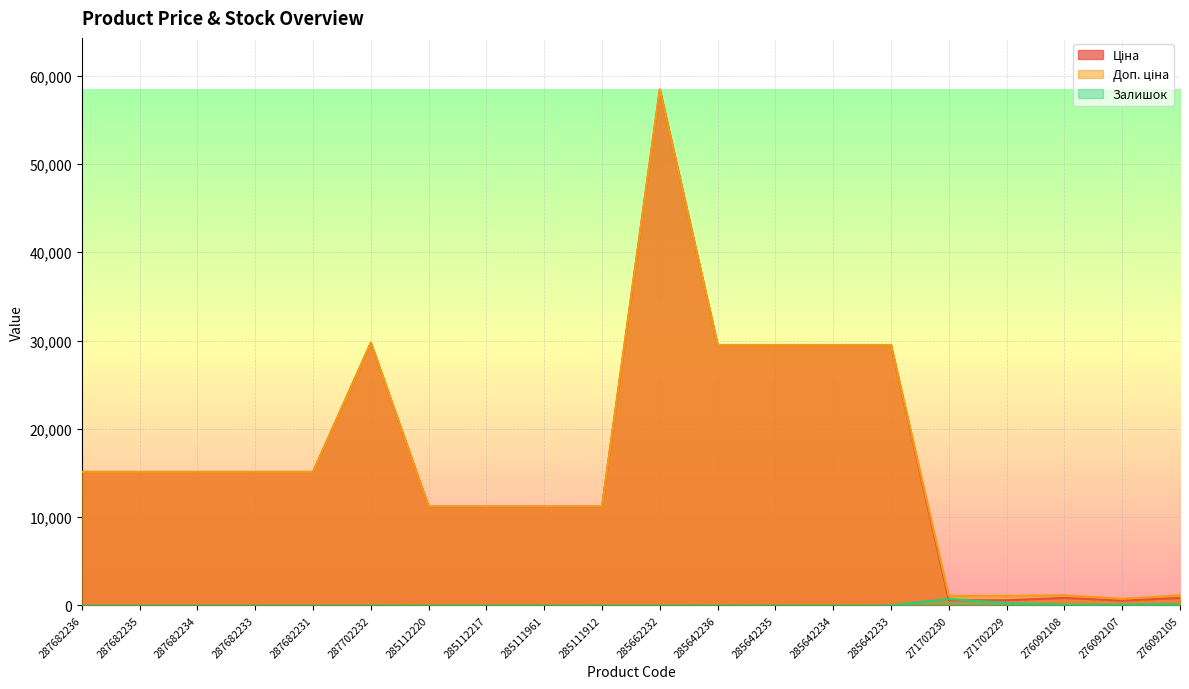

What are all the series names shown in the legend?

Ціна, Доп. ціна, Залишок